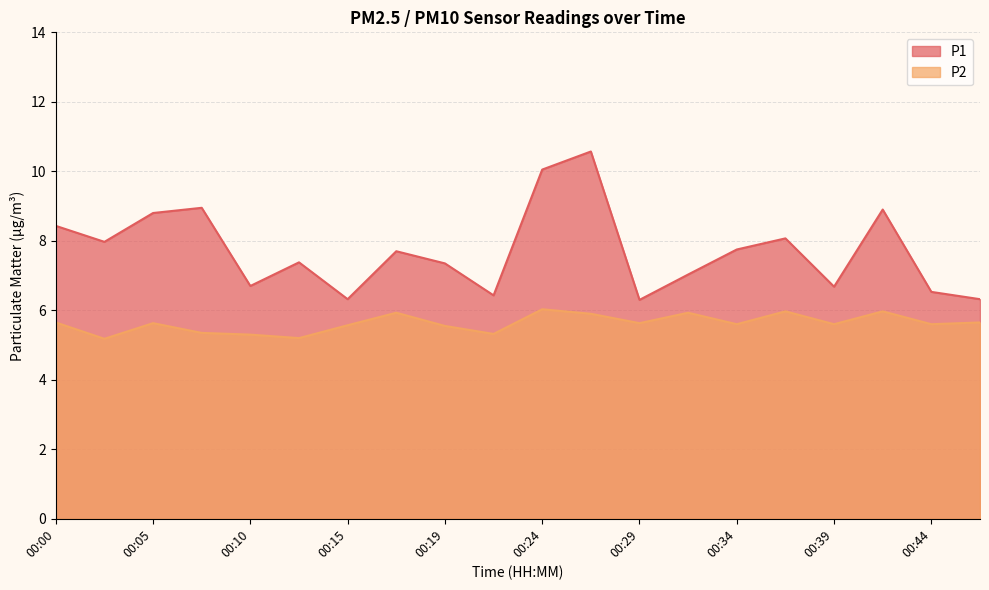

What is the sum of the P1 values at 00:00 and 00:34?

16.2